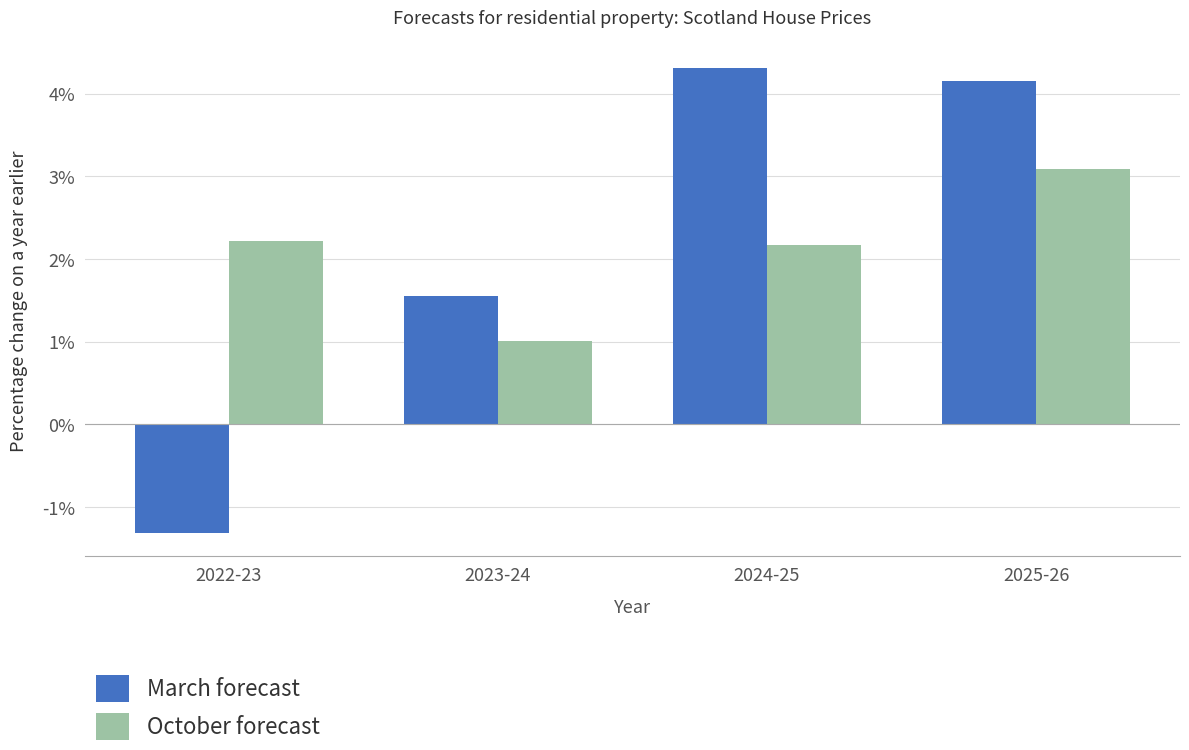

At how many categories does at least one series exceed 0?

4